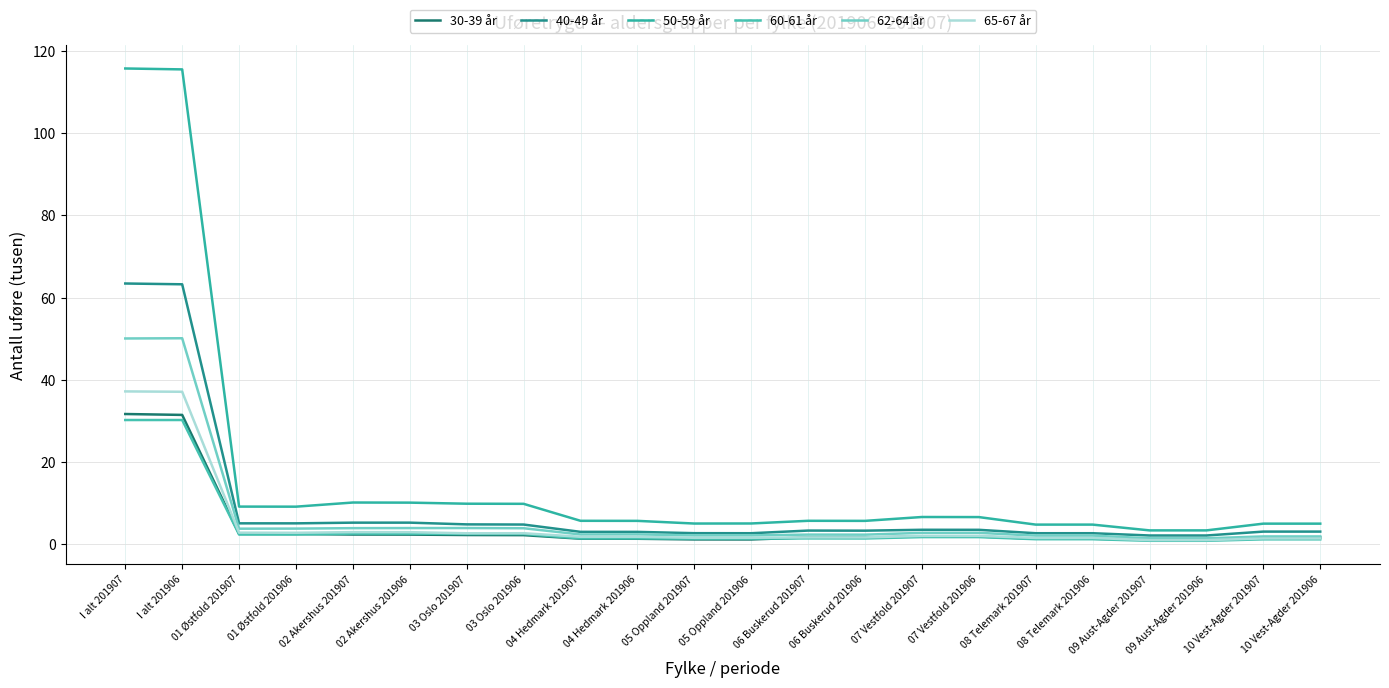

What is the highest value of the 40-49 år series?

63.4